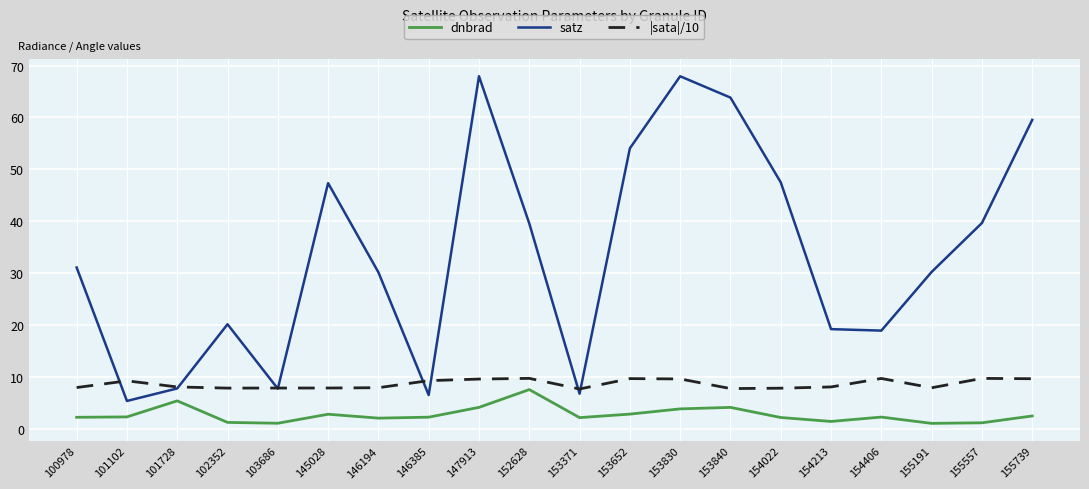

Count the number of data series in this chart.

3